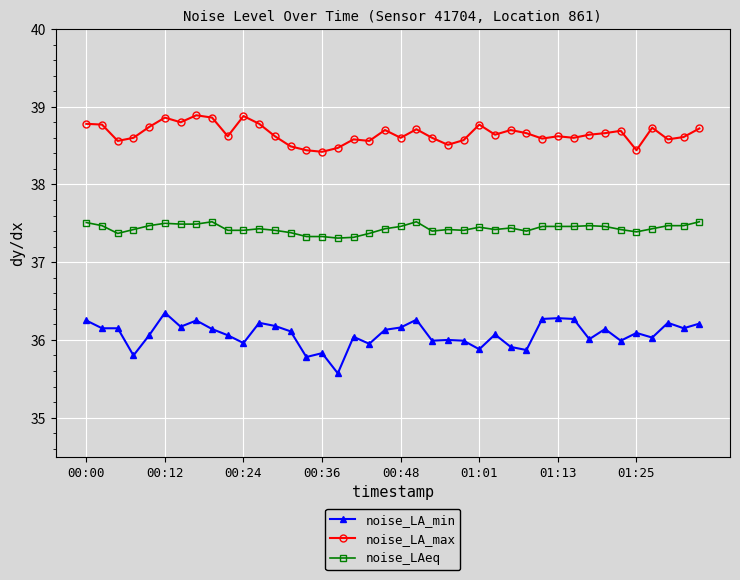

What is the difference between the second highest and minimum values in the noise_LA_max series?

0.5